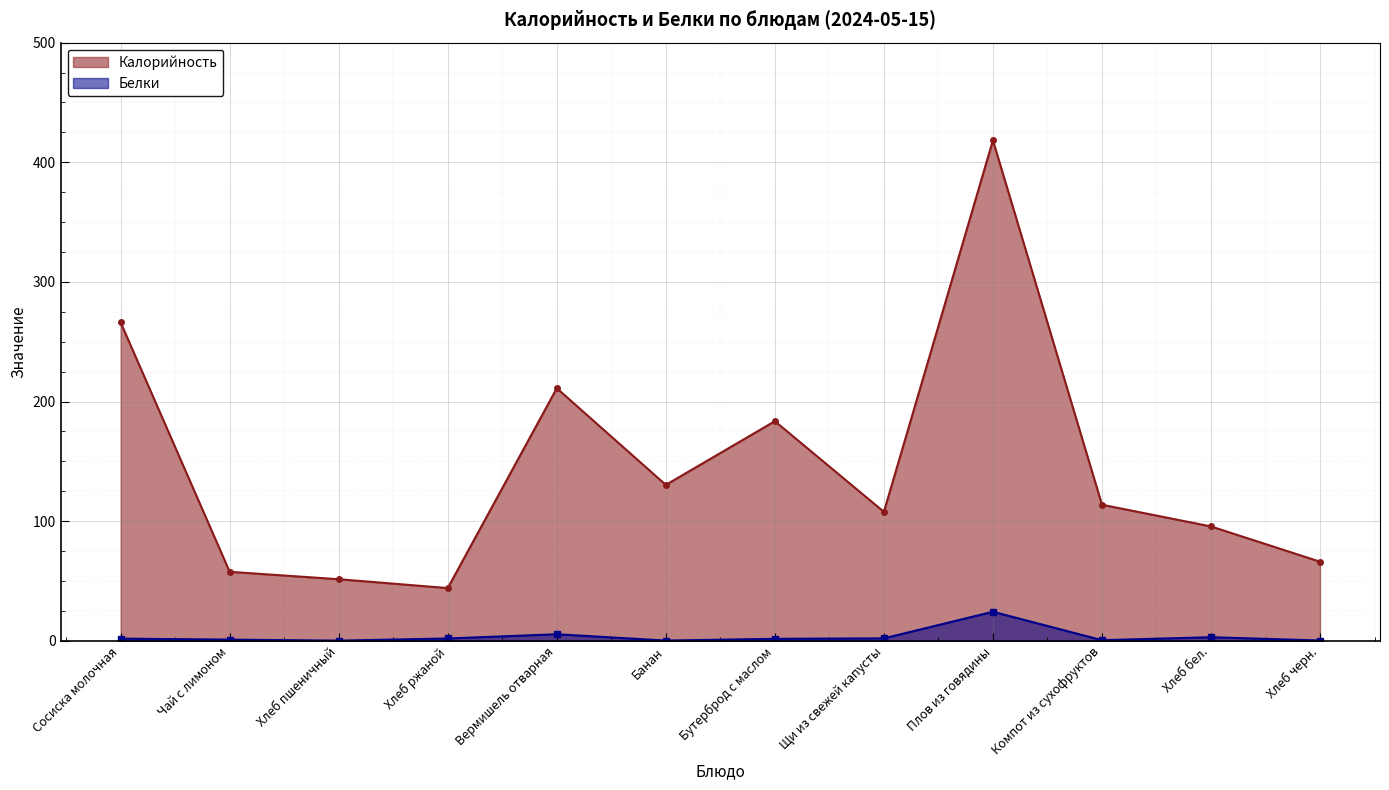

Between Чай с лимоном and Компот из сухофруктов, which series saw the biggest shift?

Калорийность